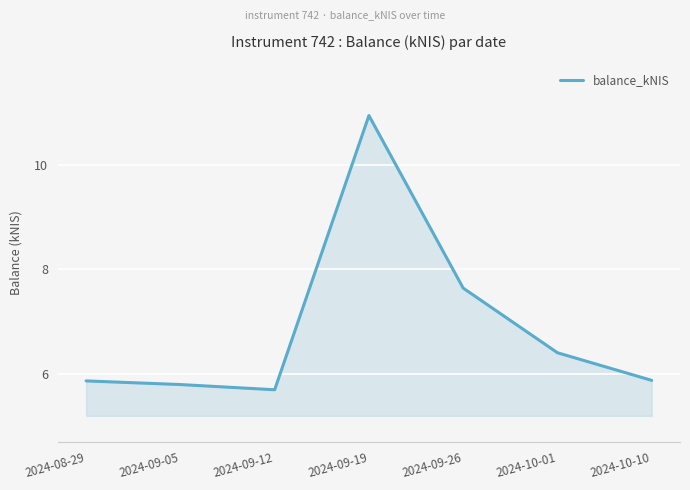

Where is the first local maximum?

2024-09-19